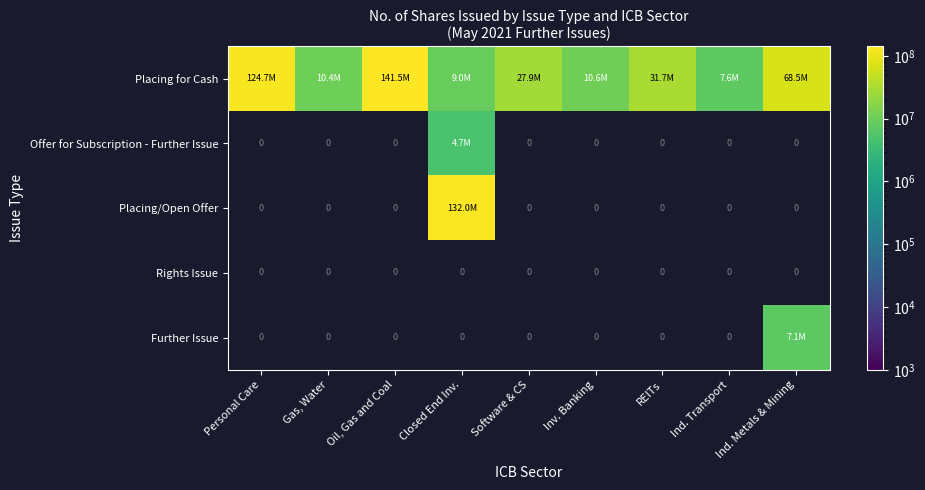

What is the difference between the maximum and minimum values in the Placing for Cash series?

133954576.0